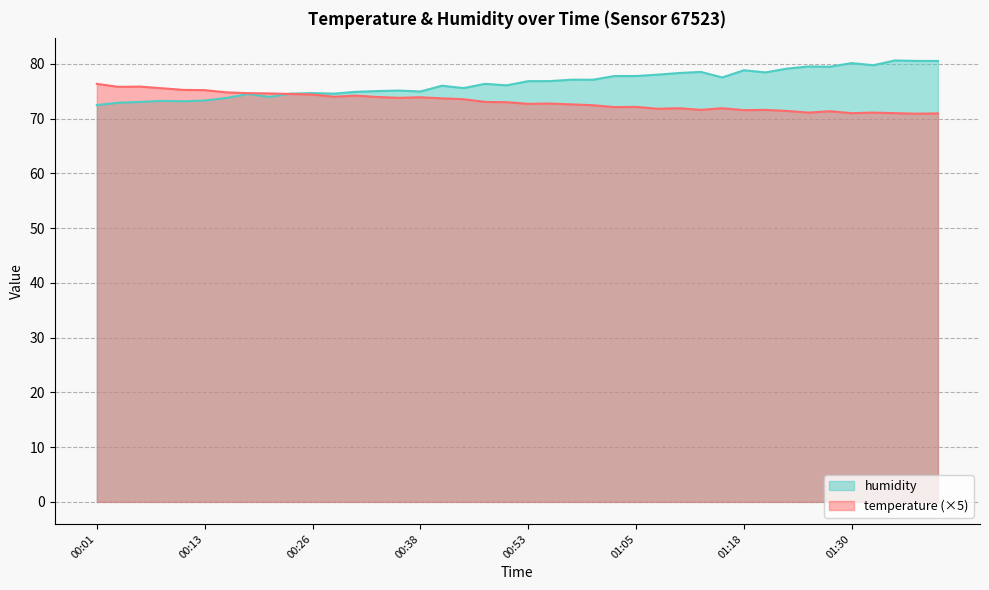

How many intersections are there between temperature and humidity?

1